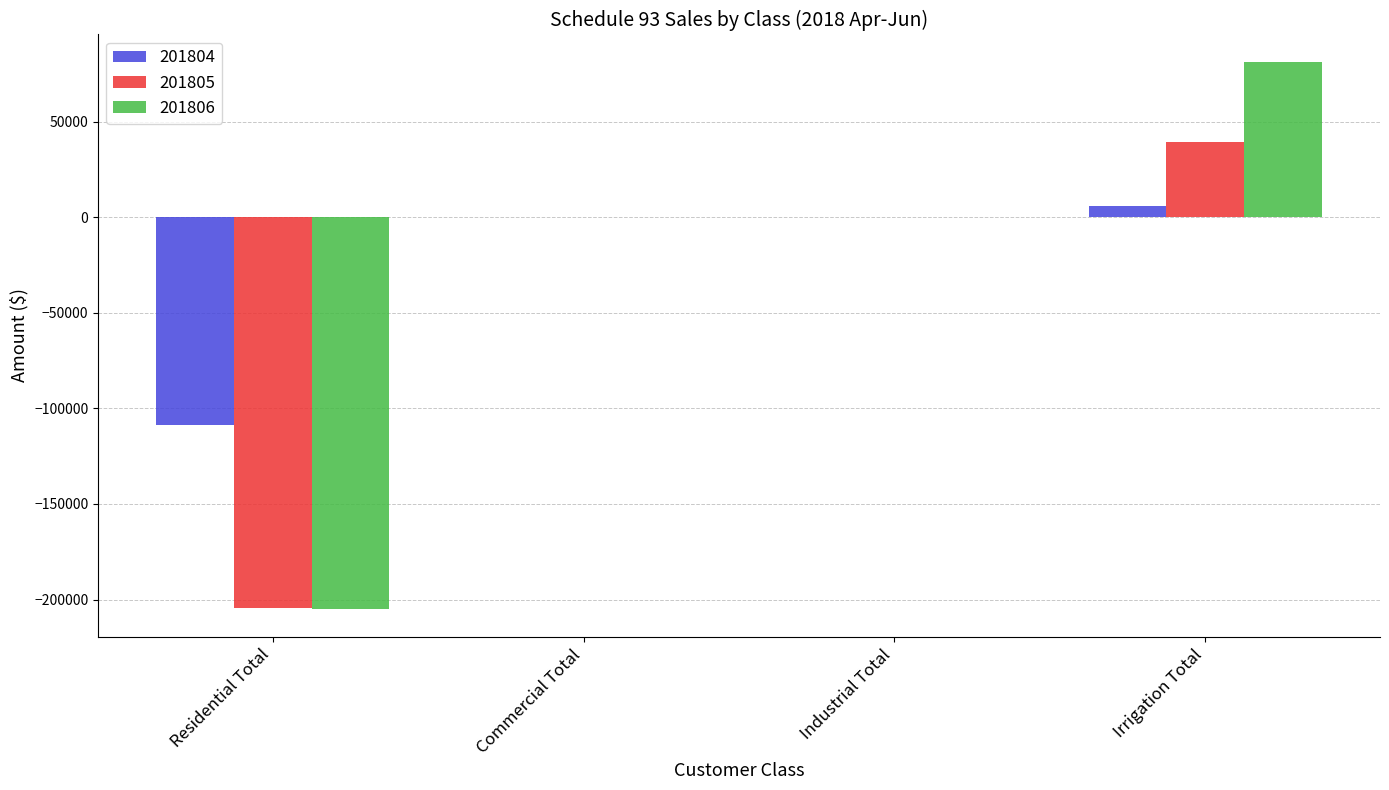

Which category has the highest value across all series?

Irrigation Total